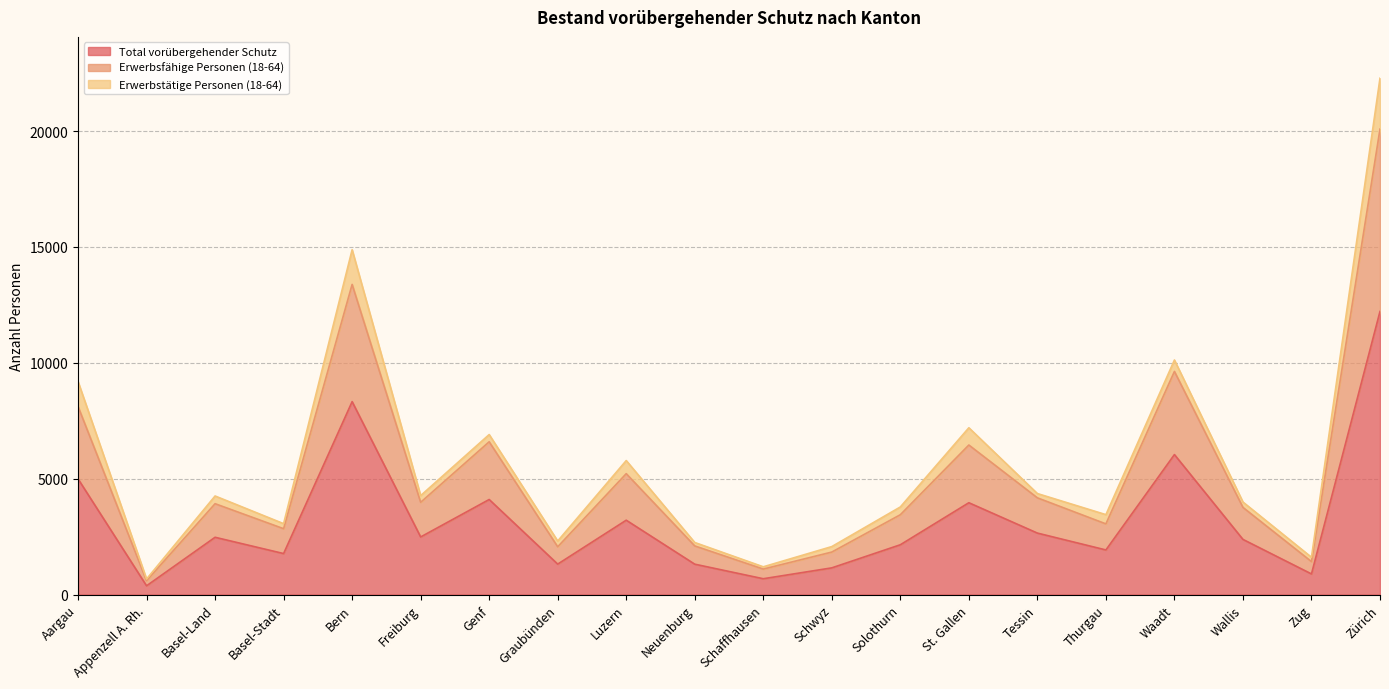

The Erwerbsfähige Personen (18-64) series shows 1835 at Schwyz. True or false?

True